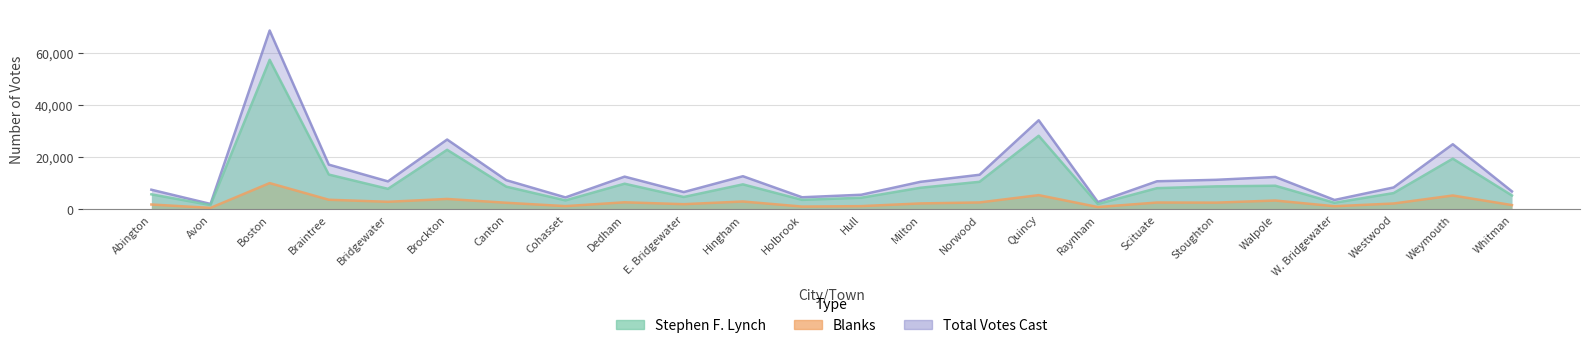

True or false: Blanks and Stephen F. Lynch cross at least once.

False